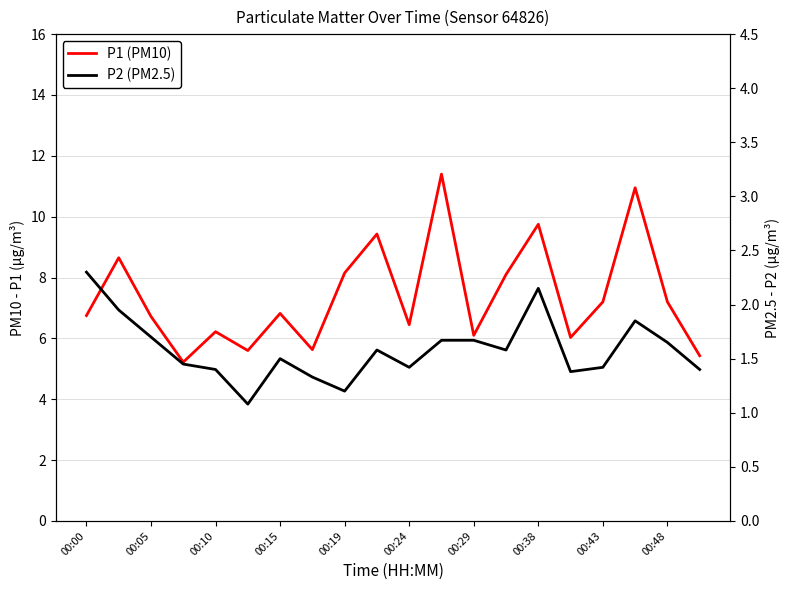

True or false: P2 (PM2.5) and P1 (PM10) intersect in this chart.

False